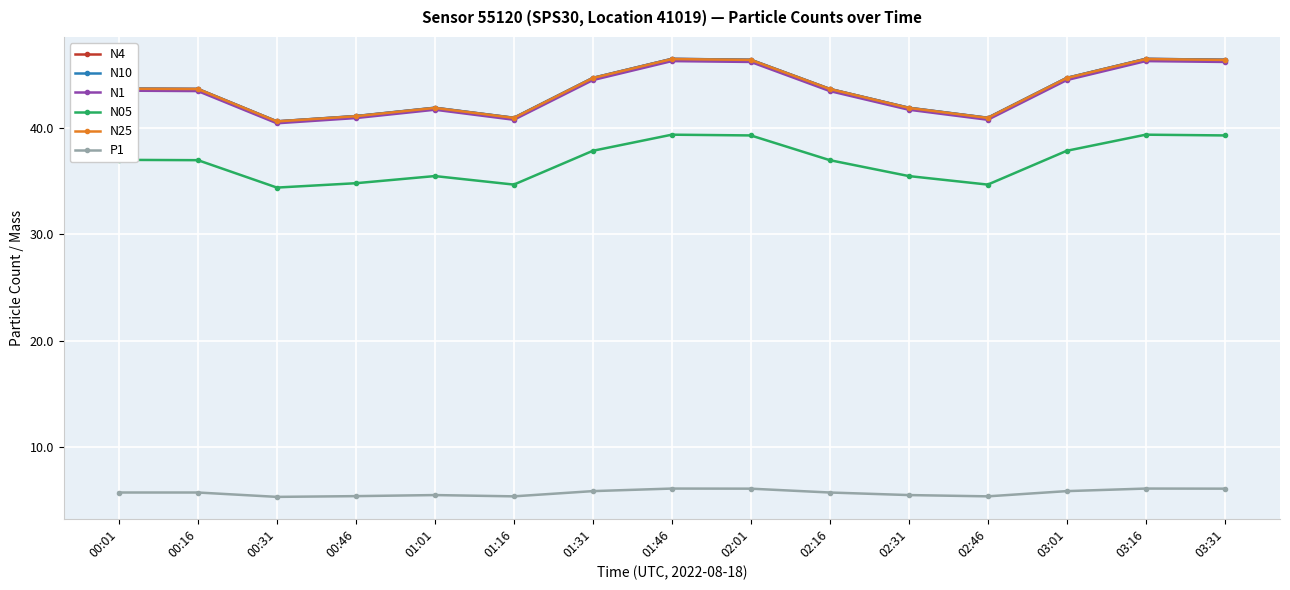

True or false: N05 and P1 intersect in this chart.

False